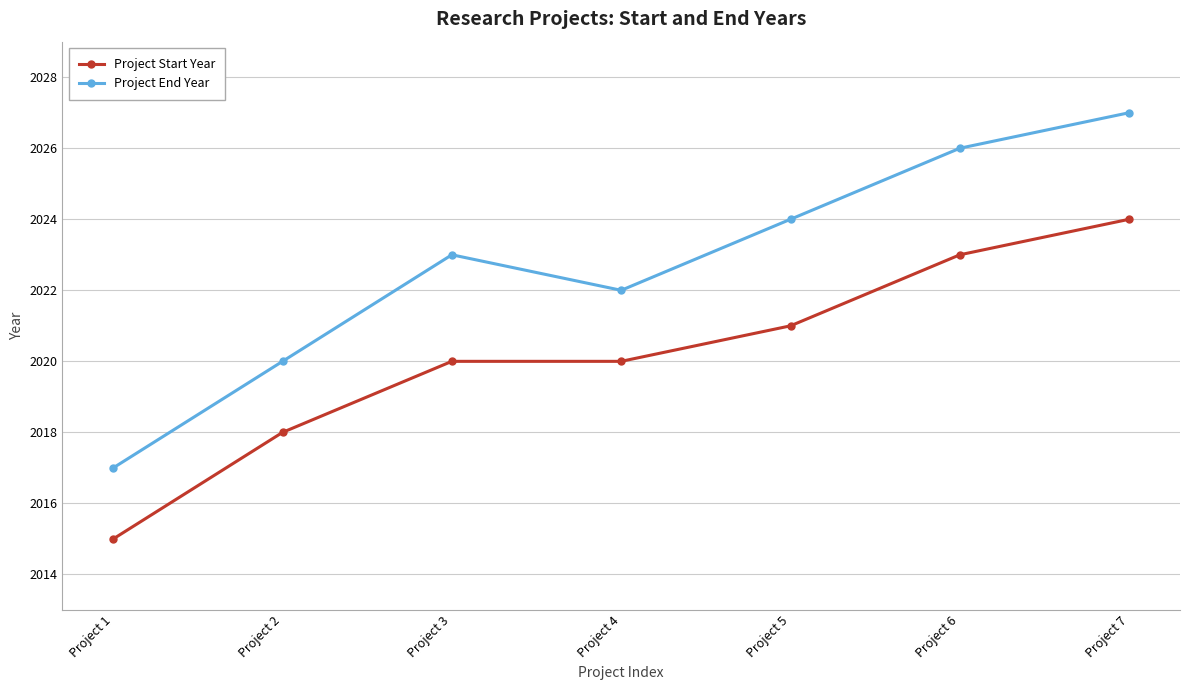

True or false: Project Start Year and Project End Year cross at least once.

False